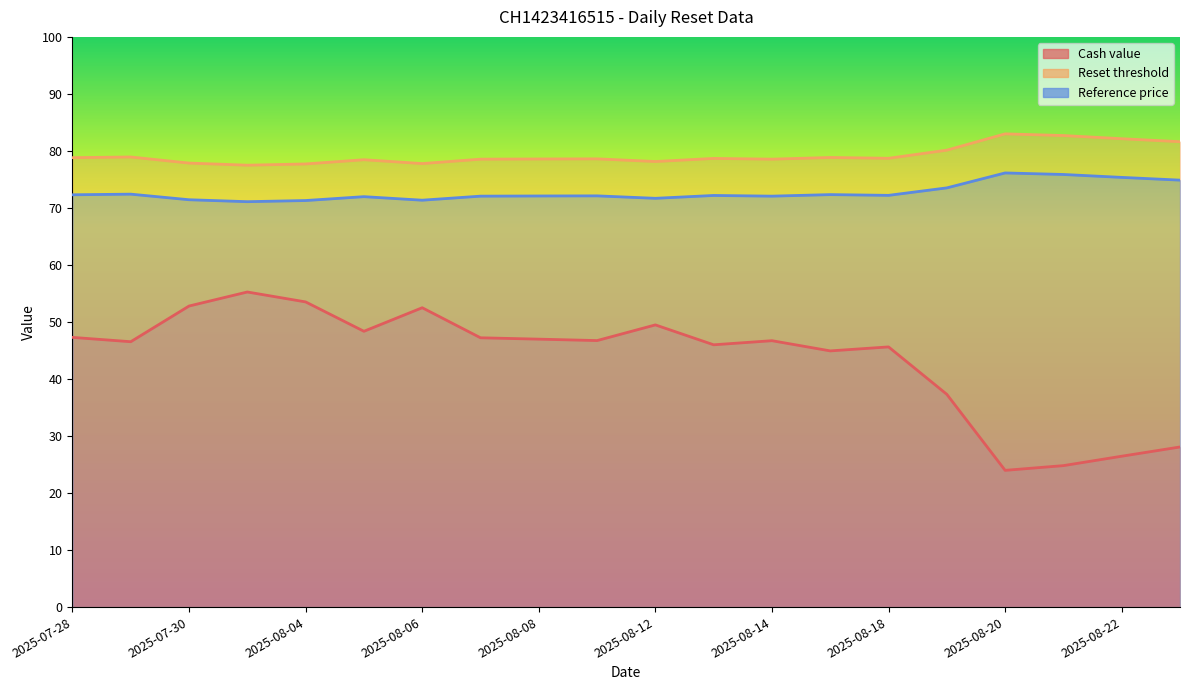

Reading left to right, extract all data points from this chart.

Cash value: 47.3	46.5	52.8	55.3	53.5	48.4	52.5	47.2	47.0	46.7	49.5	46.0	46.7	44.9	45.6	37.3	24.0	24.8	26.5	28.1
Reset threshold: 78.8	78.9	77.9	77.5	77.7	78.5	77.8	78.6	78.6	78.6	78.1	78.7	78.6	78.9	78.7	80.1	83.0	82.7	82.1	81.6
Reference price: 72.3	72.4	71.4	71.1	71.3	72.0	71.4	72.1	72.1	72.1	71.7	72.2	72.1	72.3	72.2	73.5	76.1	75.9	75.4	74.9